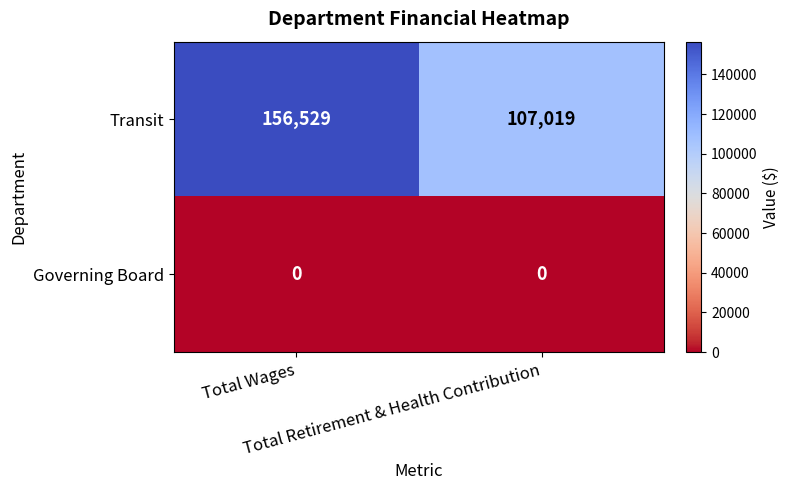

What is the average value of the Transit series?

131774